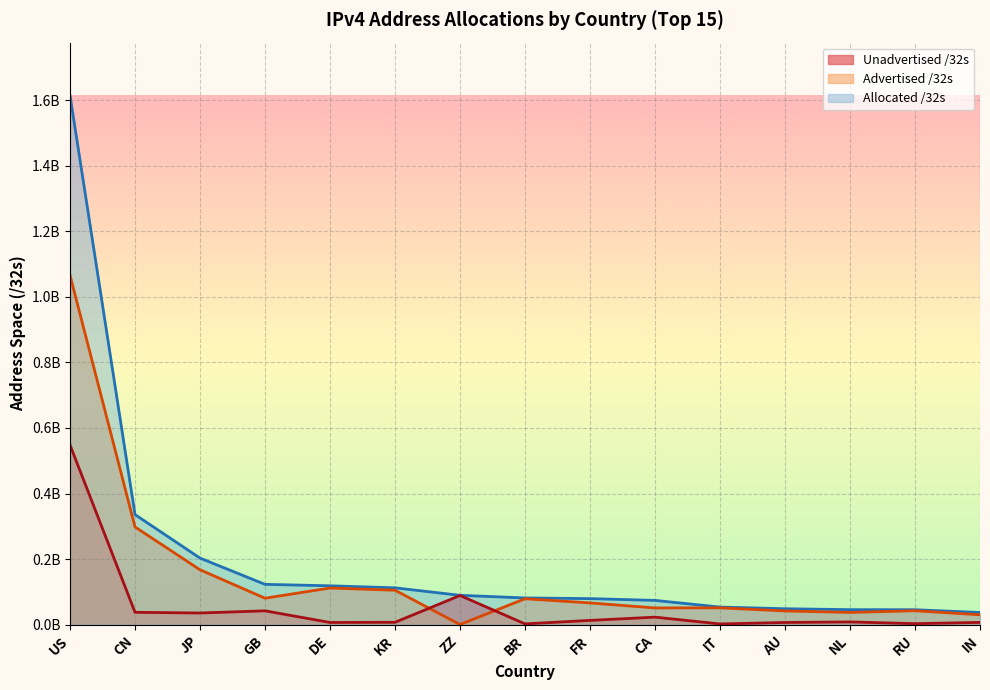

Which series has the largest range (max minus min)?

Allocated /32s